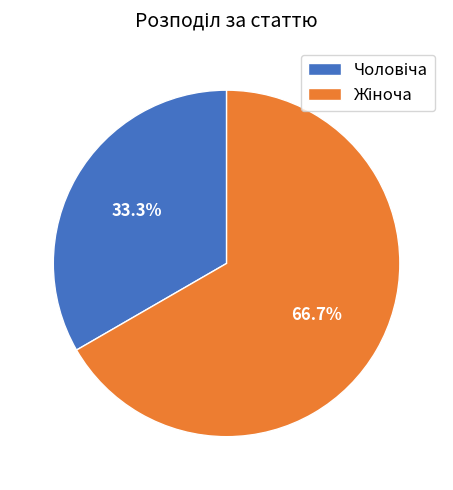

Is there any slice that represents more than half of the pie?

Yes